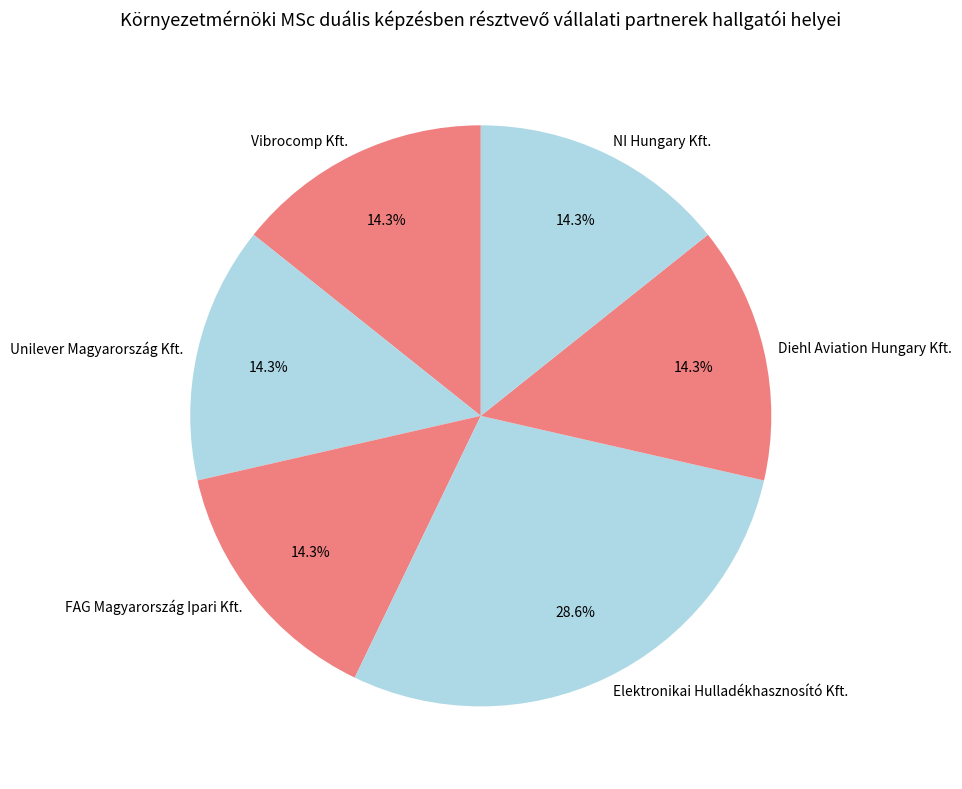

How many slices are in this pie chart?

6